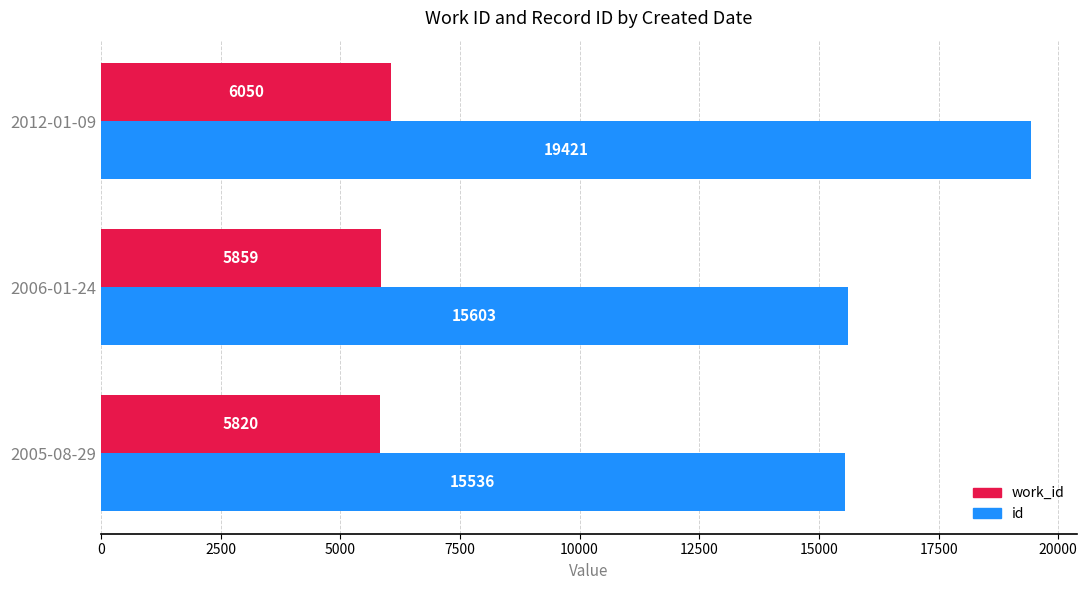

Where is work_id nearest to the value 5935?

2006-01-24